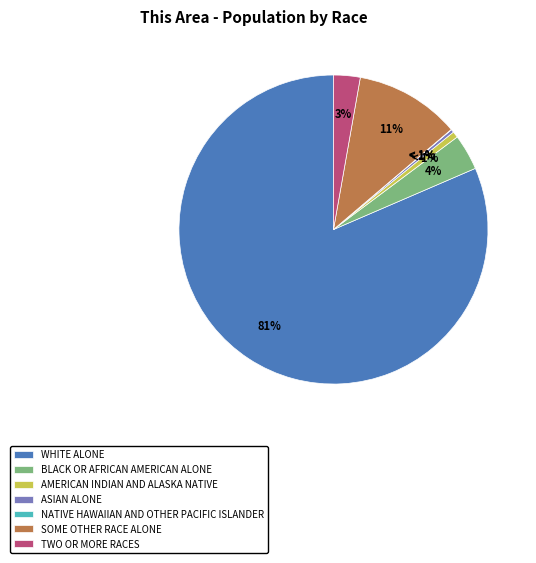

What percentage is NOT represented by American Indian and Alaska Native?

99.4%